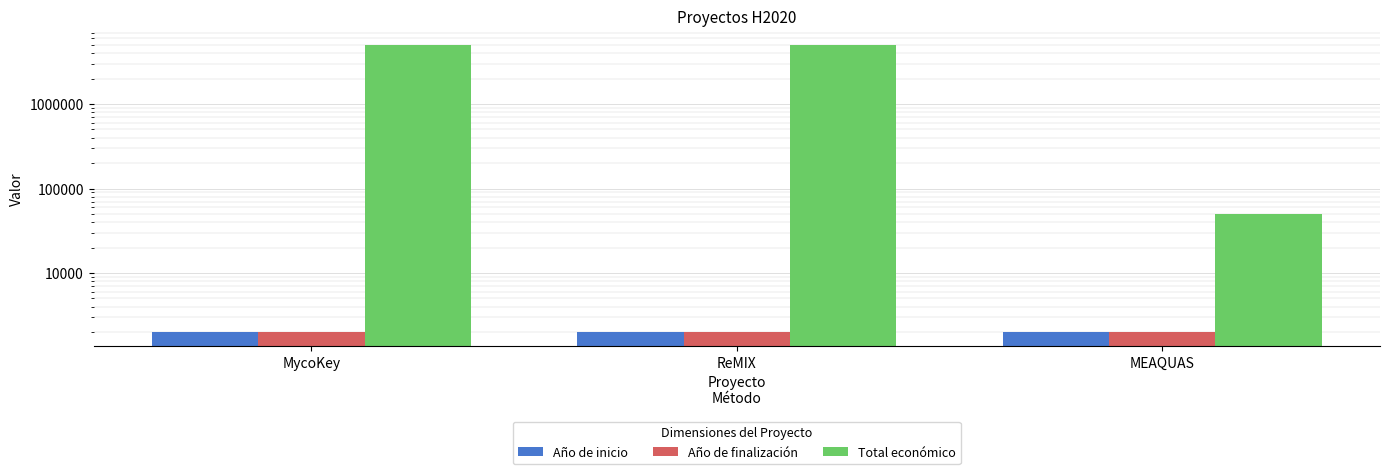

Which series changed the most between MycoKey and MEAQUAS?

Total económico